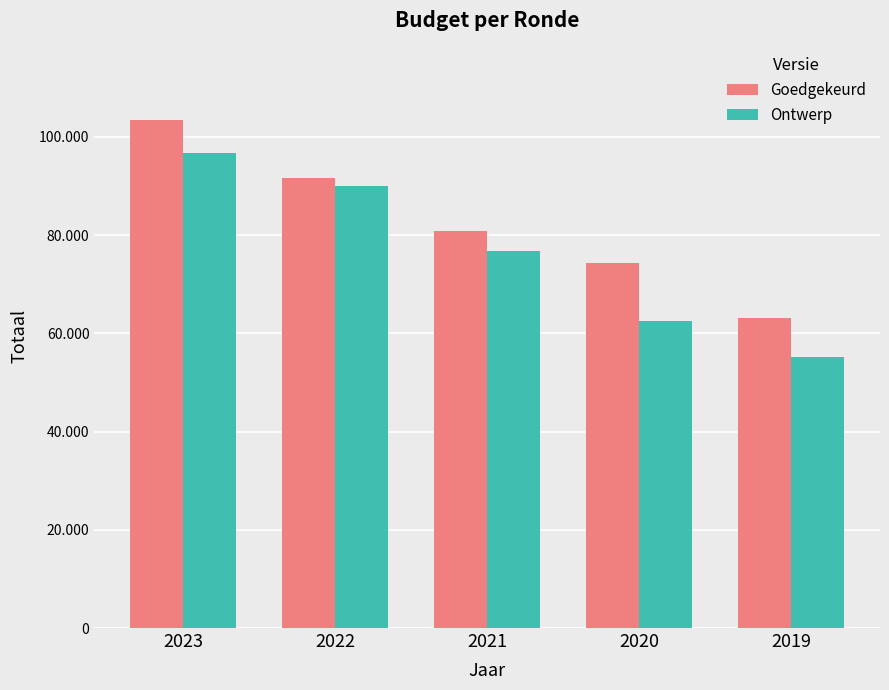

At which category is the sum across all series the highest?

2023